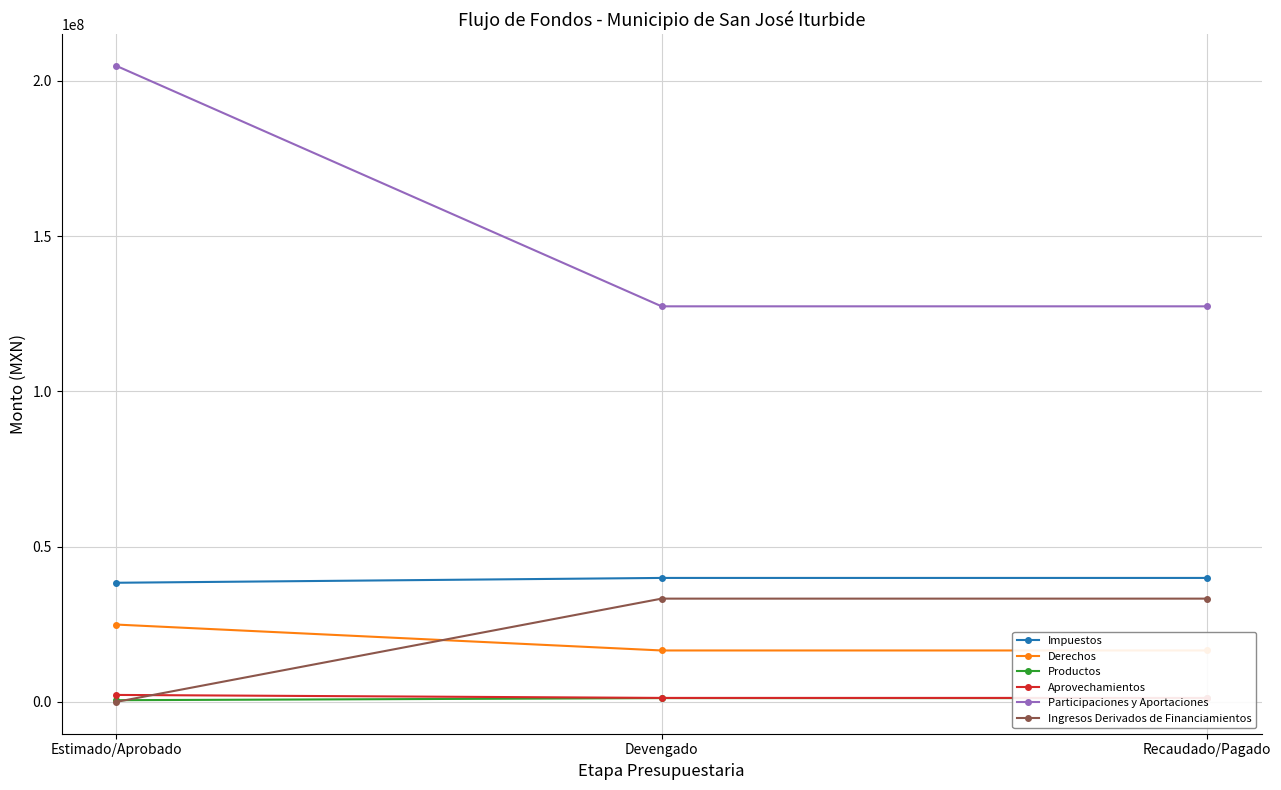

What is the label of the 3rd point from the right?

Estimado/Aprobado